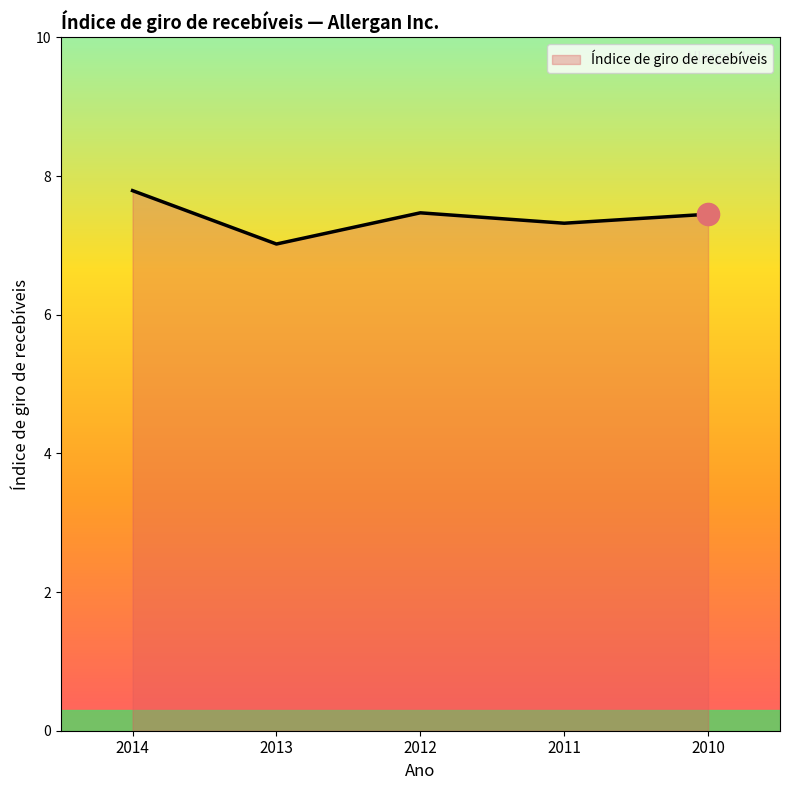

Read the value at 2014.

7.8